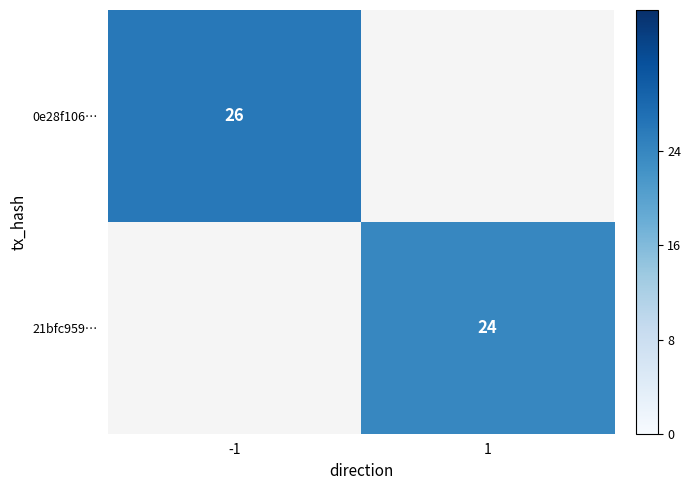

Which label corresponds to the largest value in the chart?

-1